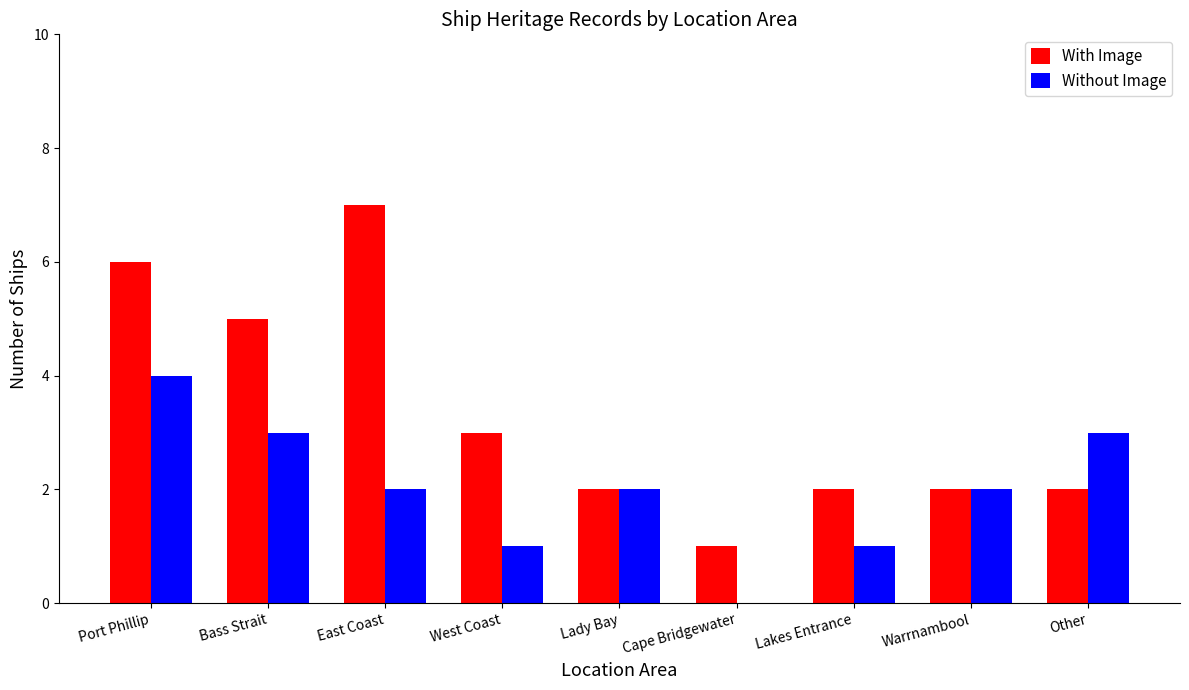

What is the sum of the With Image values at Port Phillip and East Coast?

13